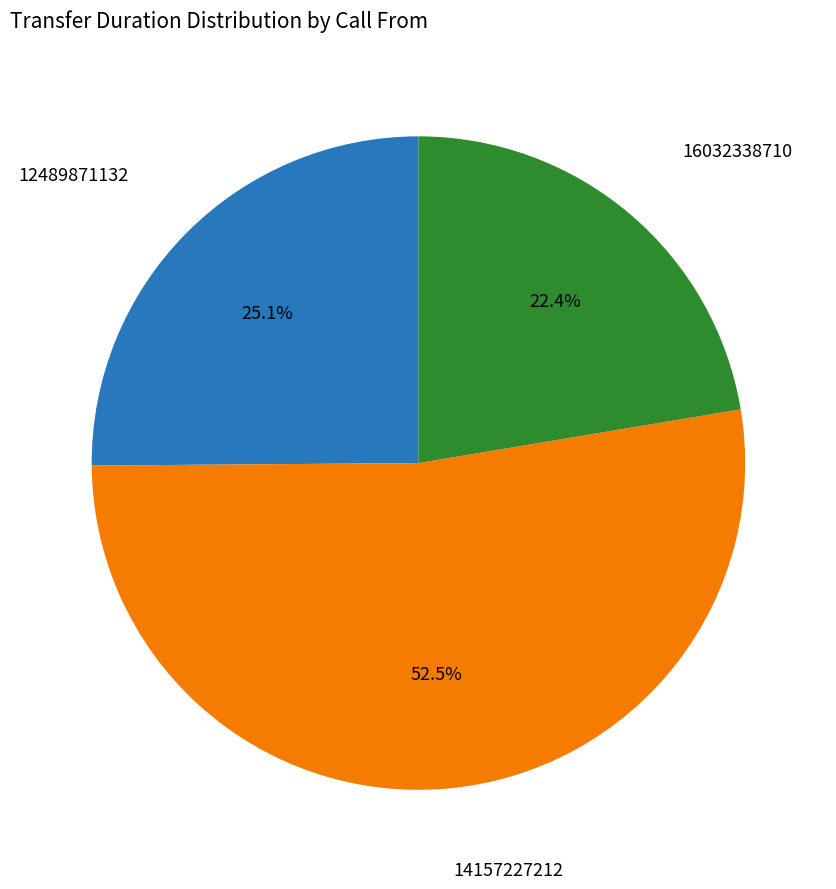

Rank the categories by value from highest to lowest.

14157227212, 12489871132, 16032338710